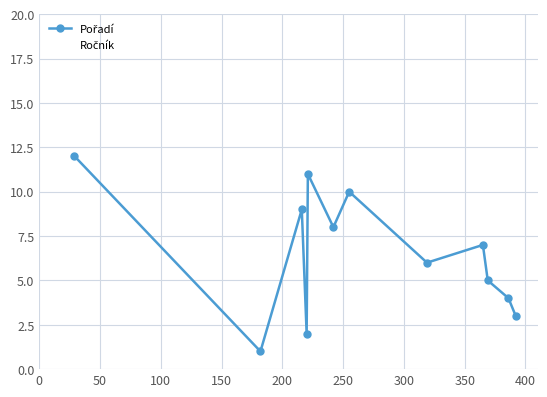

True or false: there are more than 2 points higher than both neighbors.

True